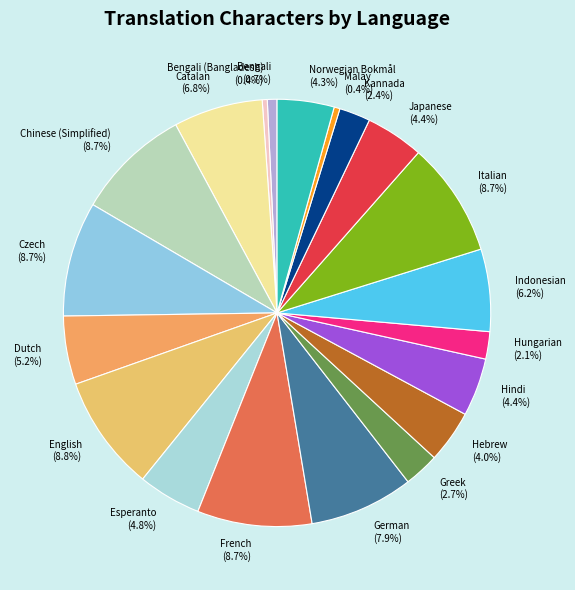

Do Italian and Bengali together represent more than half of the pie?

No